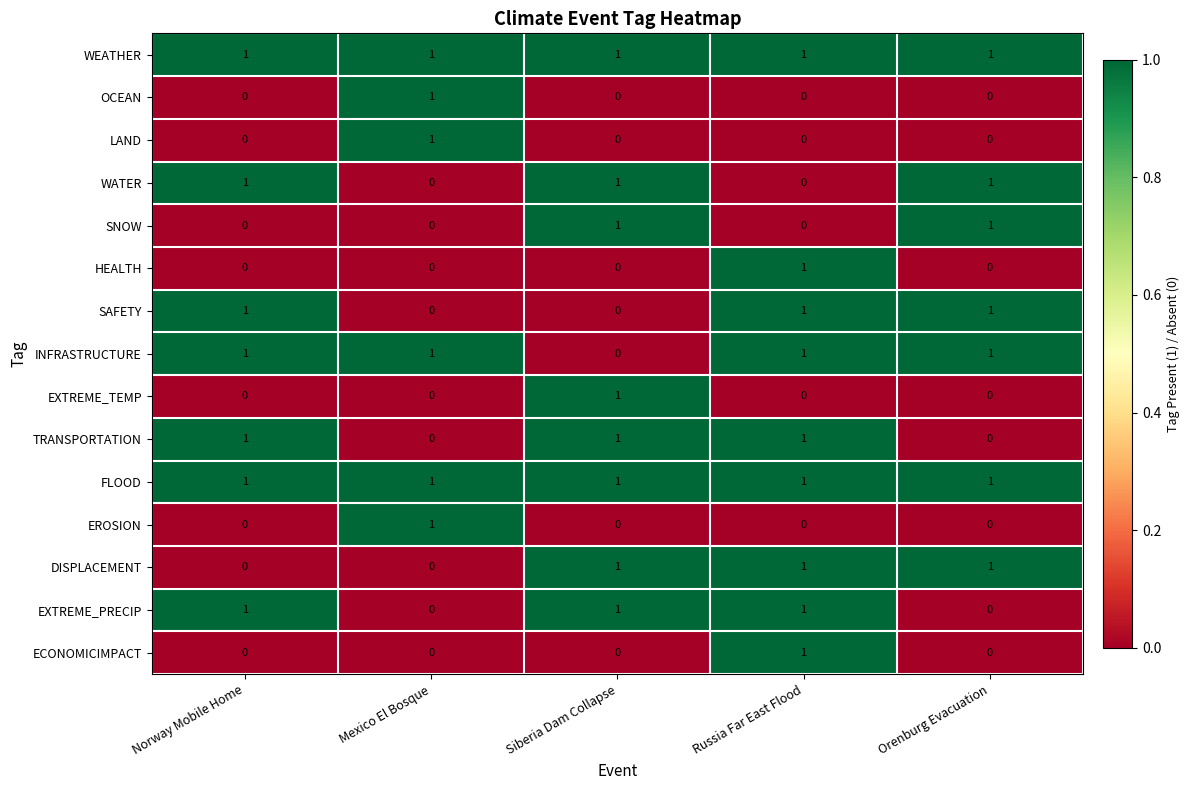

Is it true that HEALTH equals -1 at Orenburg Evacuation?

False